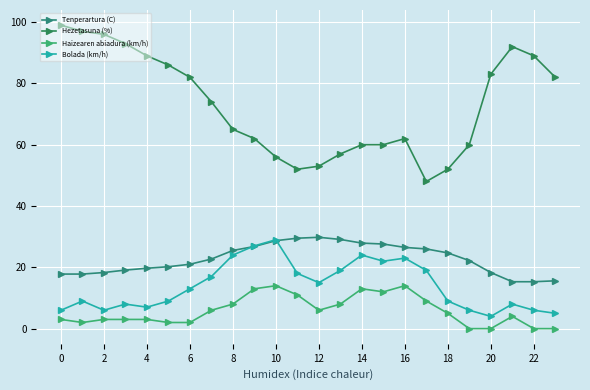

Does the chart display data point markers on the line(s)?

Yes